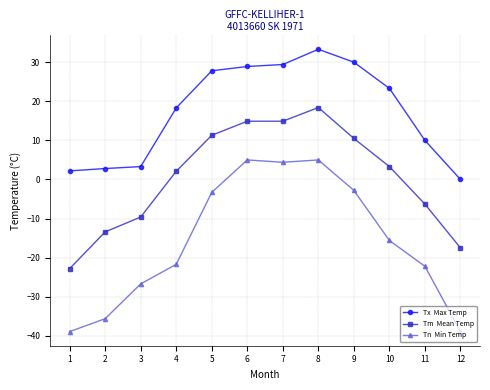

What is the difference between the highest and lowest values at 7?

25.0